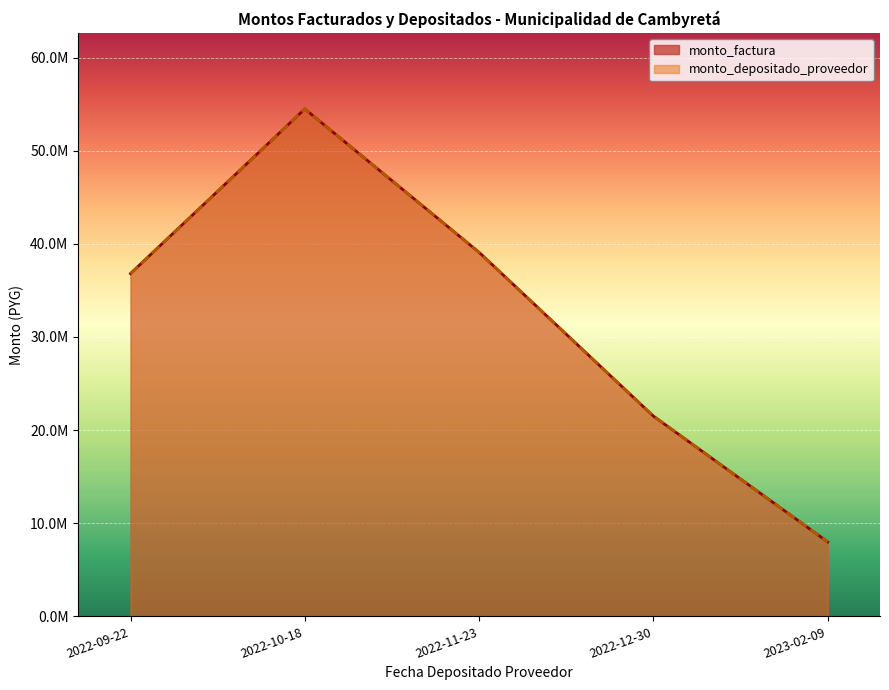

What is the highest value of the monto_depositado_proveedor series?

54482728